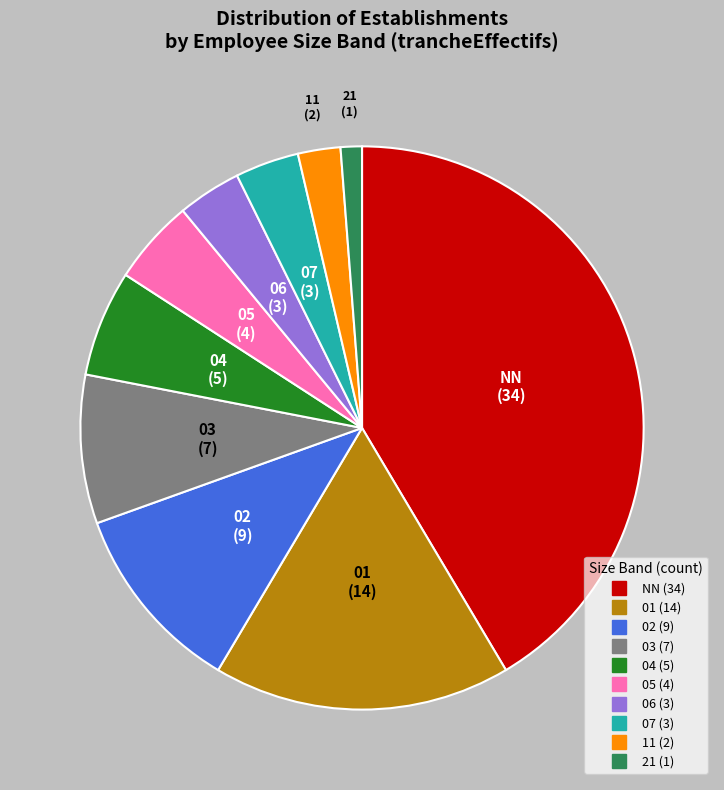

The 02 slice represents 1% of the pie. True or false?

False